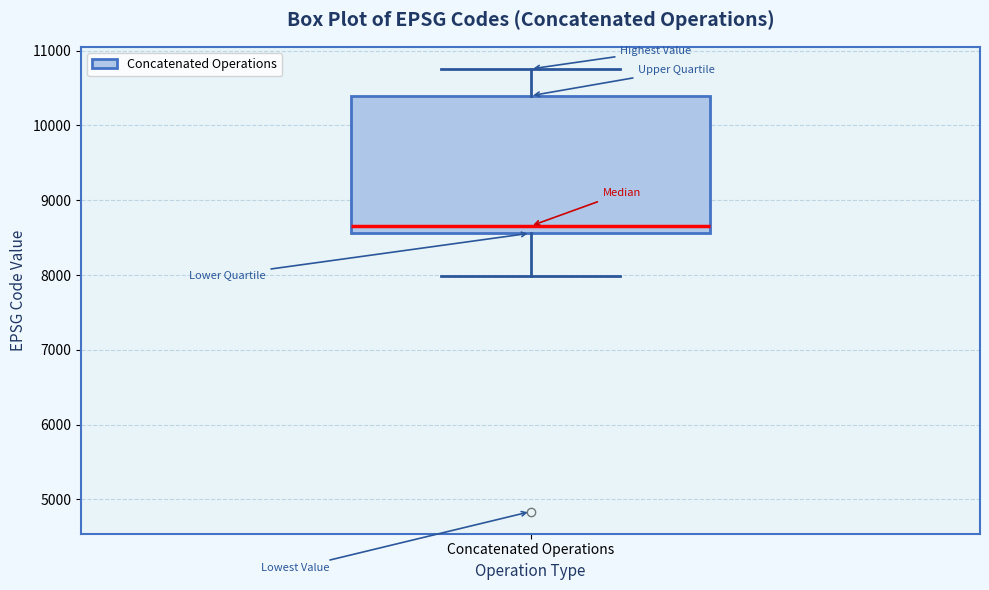

Transcribe this box plot: give where the median line is, the range the box spans, and where the two whiskers end, as read against the y-axis. The values are not printed on the chart, so give them approximately, as read against the axis.

median 8700, box 8600 to 10400, whiskers 8000 to 10800